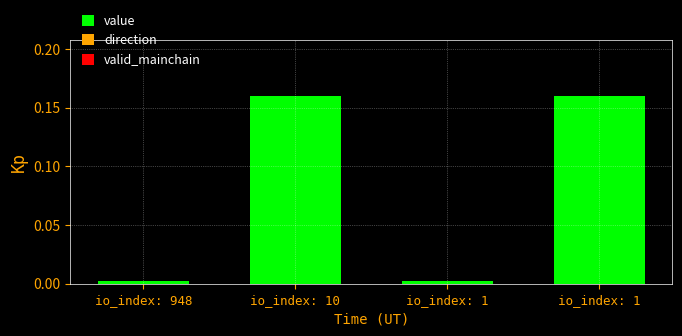

How many distinct data groups are displayed?

1